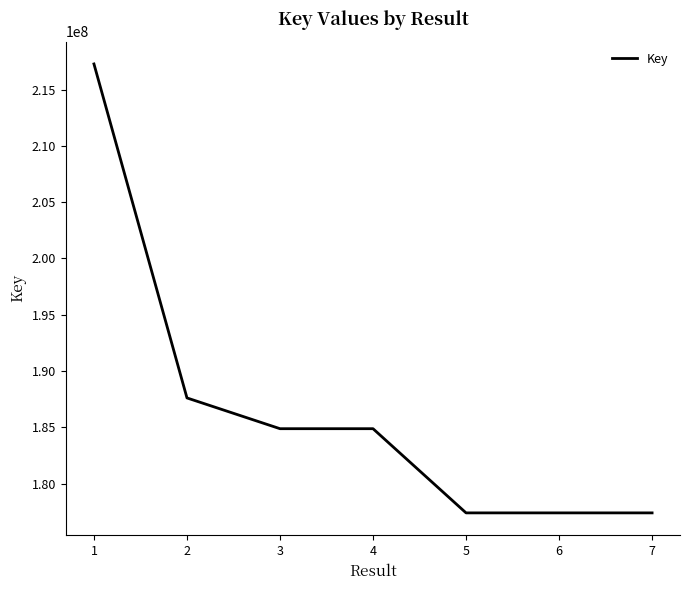

Which category has the highest value across all series?

1